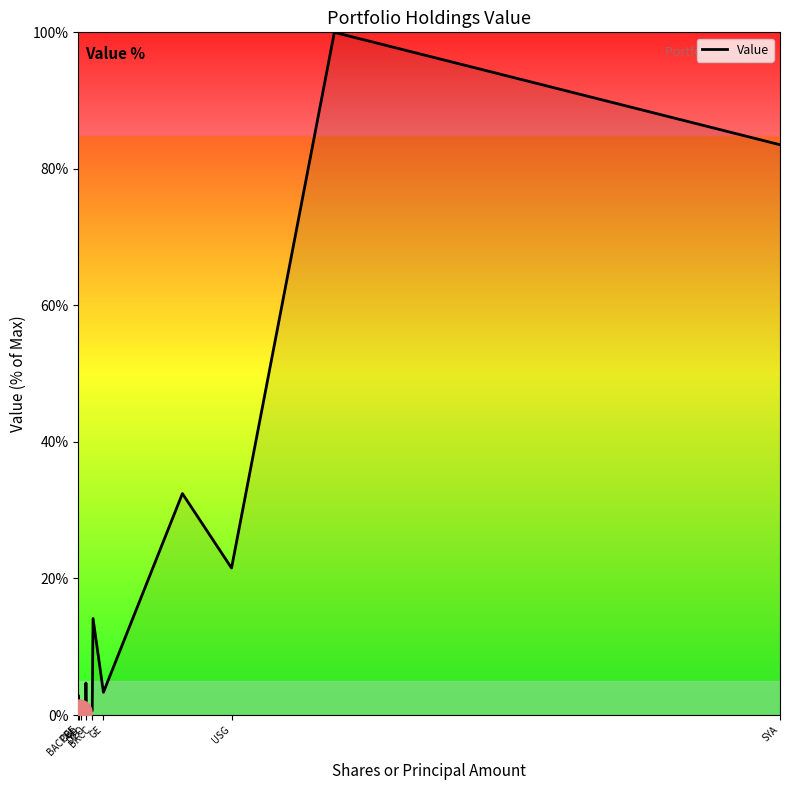

What is the difference between the maximum and minimum values?

99.6